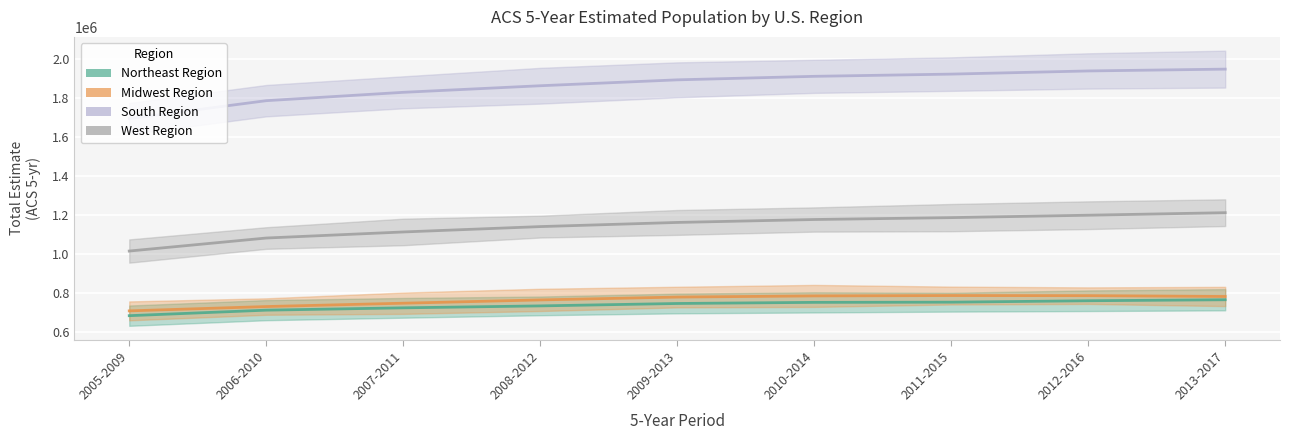

What is the label of the 4th point from the left?

2008-2012